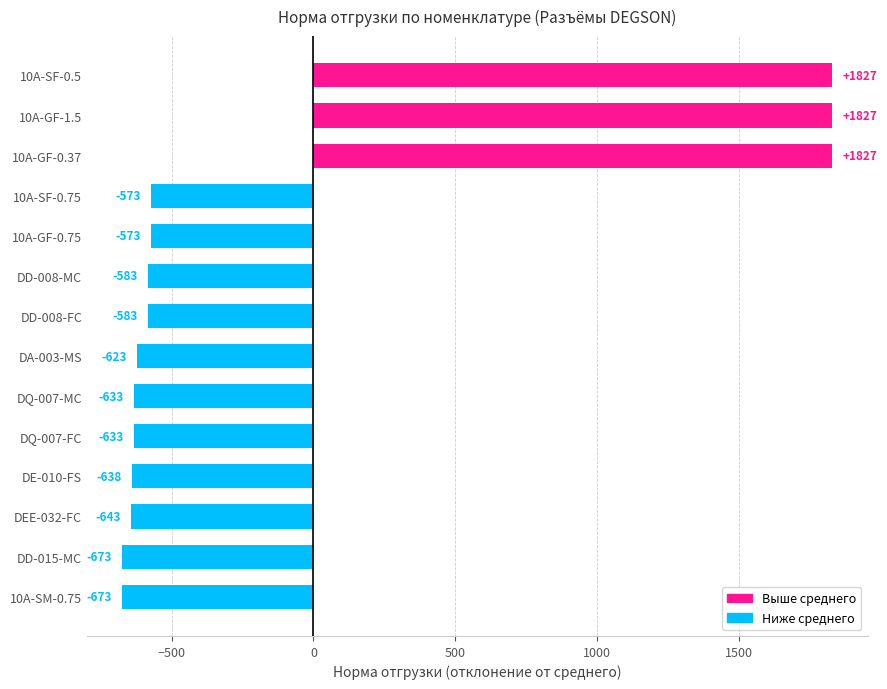

What is the sum of all values?

-1345.8